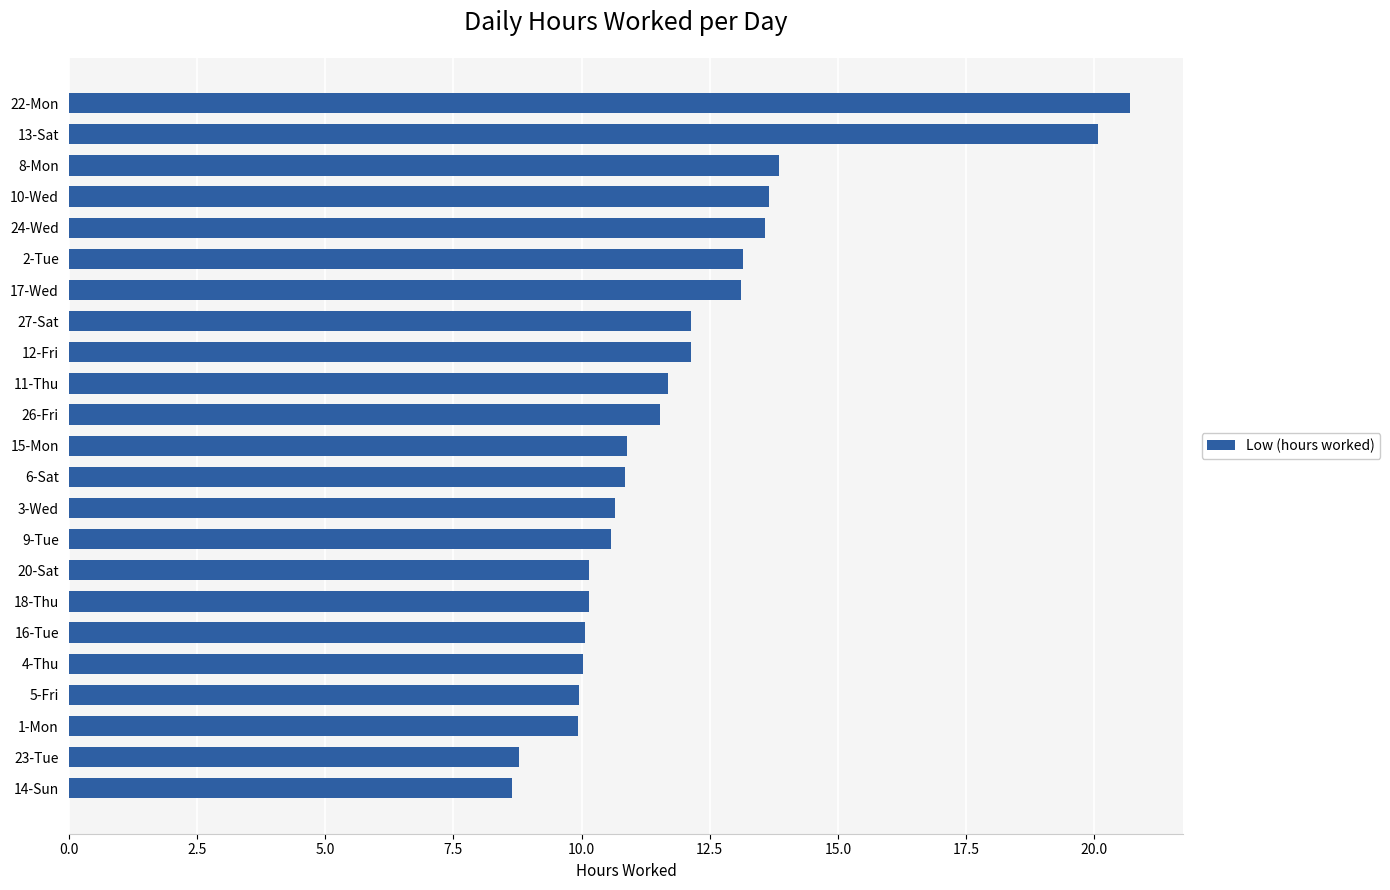

What is the difference between the values at 16-Tue and 15-Mon?

0.8